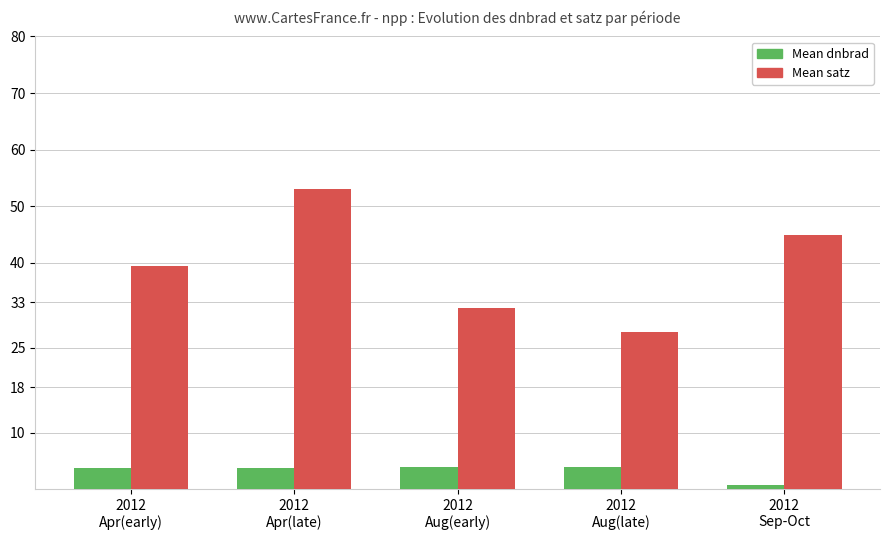

What is the average value of the Mean satz series?

39.4